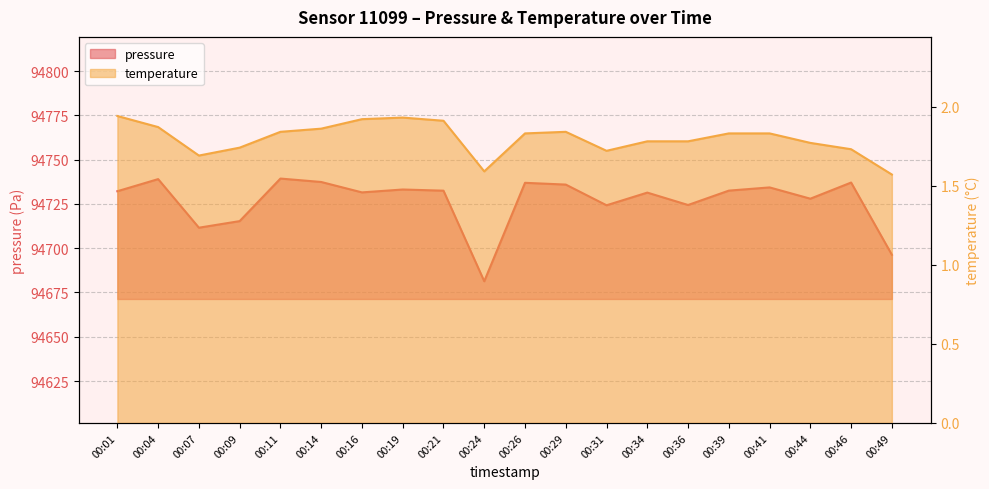

What is the spread (max minus min) of values at 00:44?

94726.2